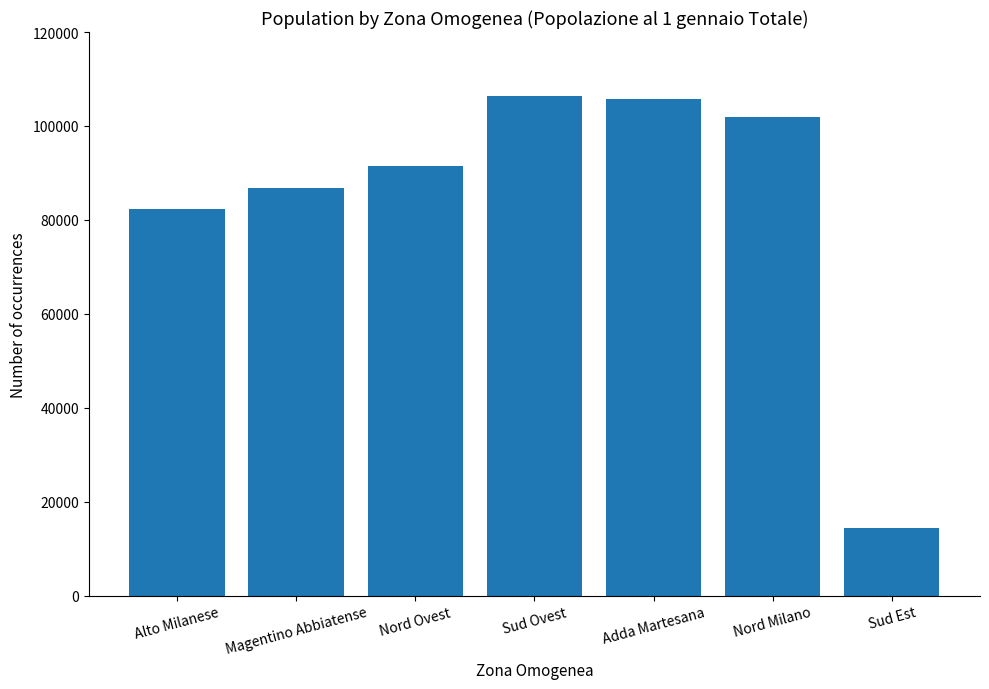

Approximately how many times larger is the value at Nord Milano compared to Magentino Abbiatense?

1.2